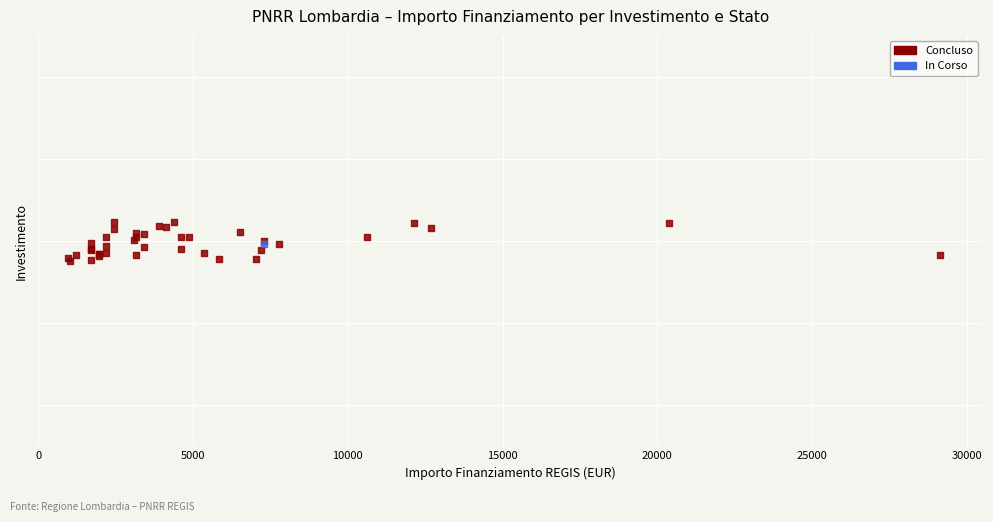

What are all the series names shown in the legend?

Concluso, In Corso